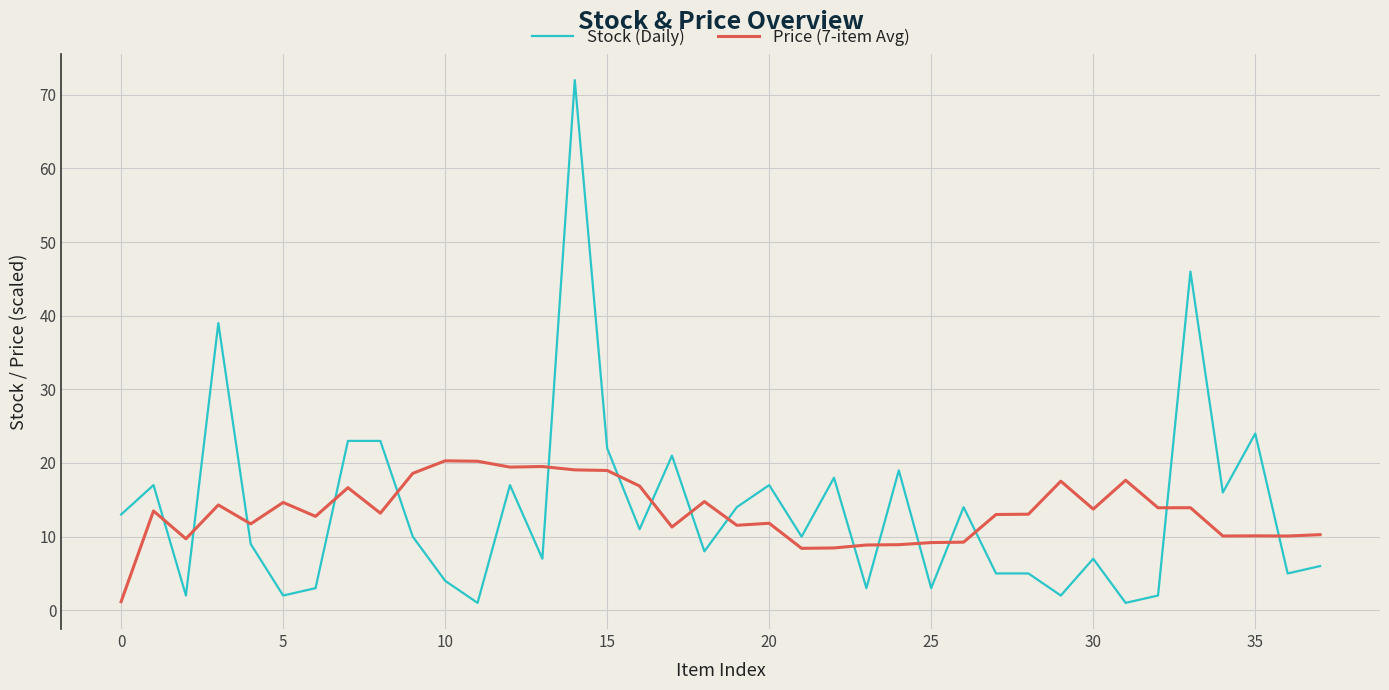

True or false: Stock (Daily) and Price (7-item Avg) cross at least once.

True